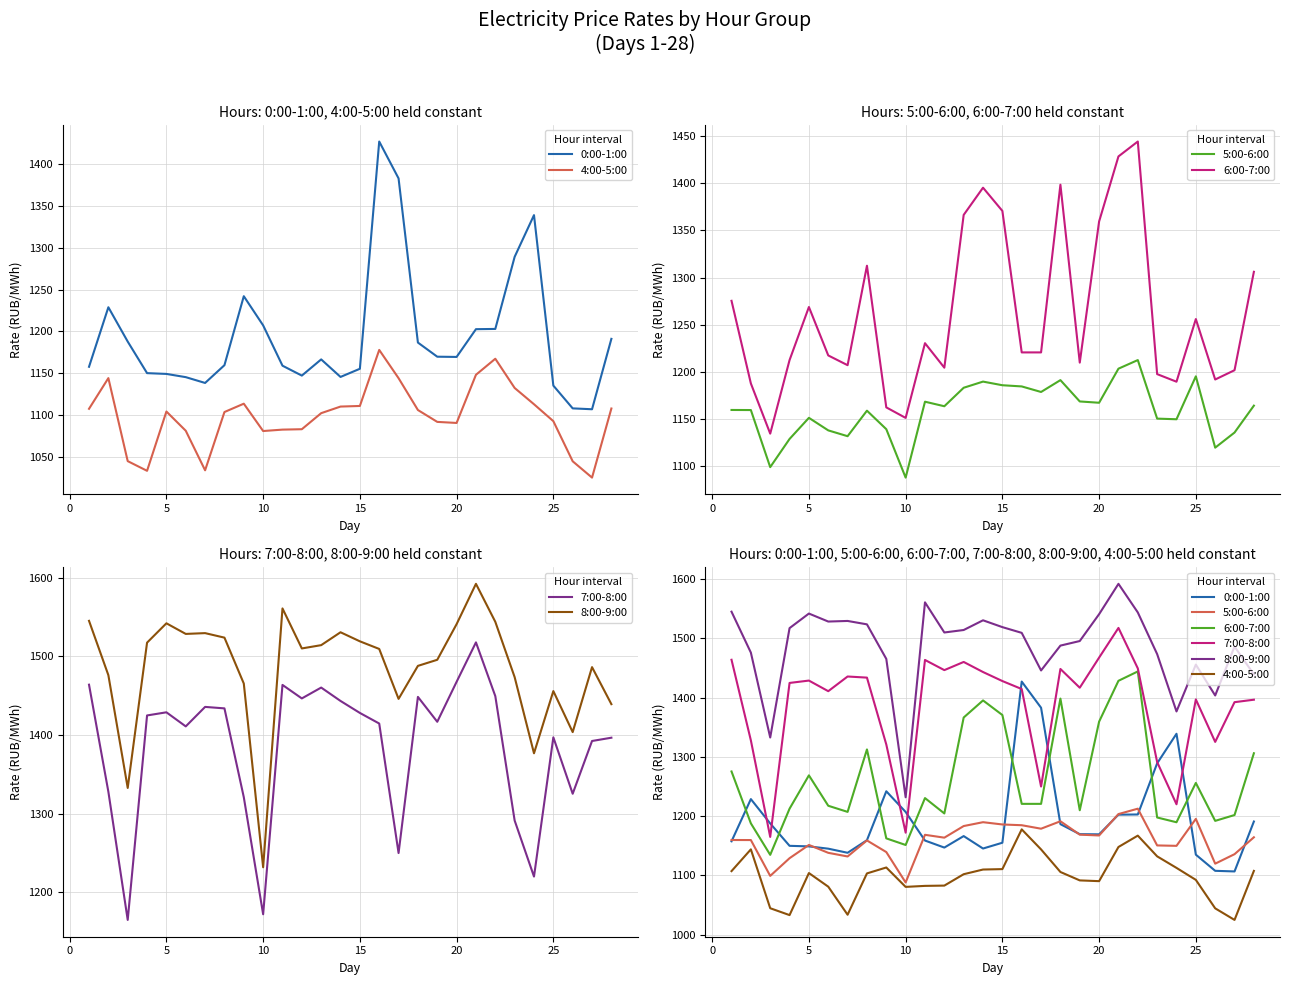

How many interior local valleys does the 7:00-8:00 series have?

8